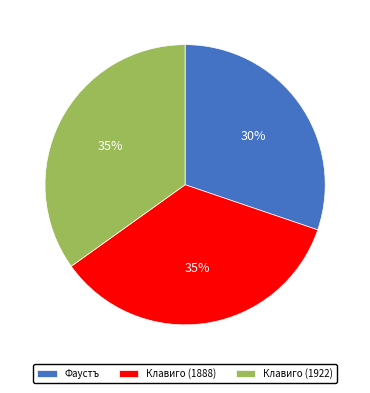

What percentage is the Клавиго (1888) slice, to the nearest percent?

35%